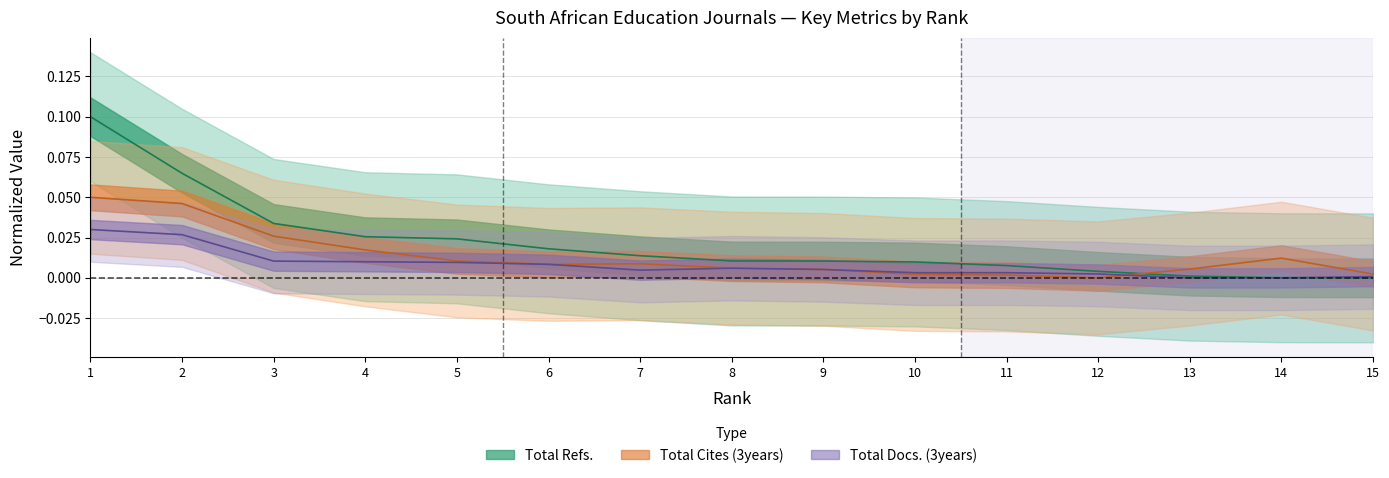

How many lines are shown in the chart?

3